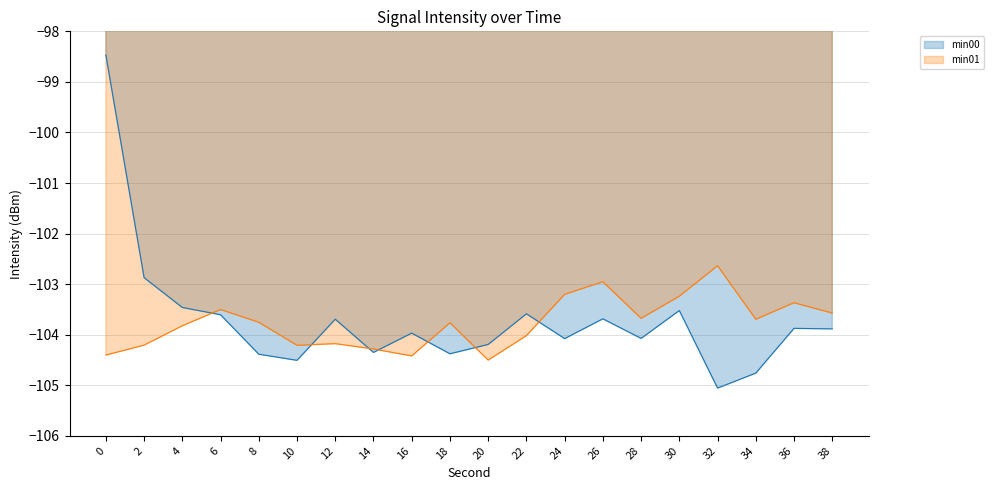

Which series ends up on top after the final intersection of min00_line and min01_line?

min01_line